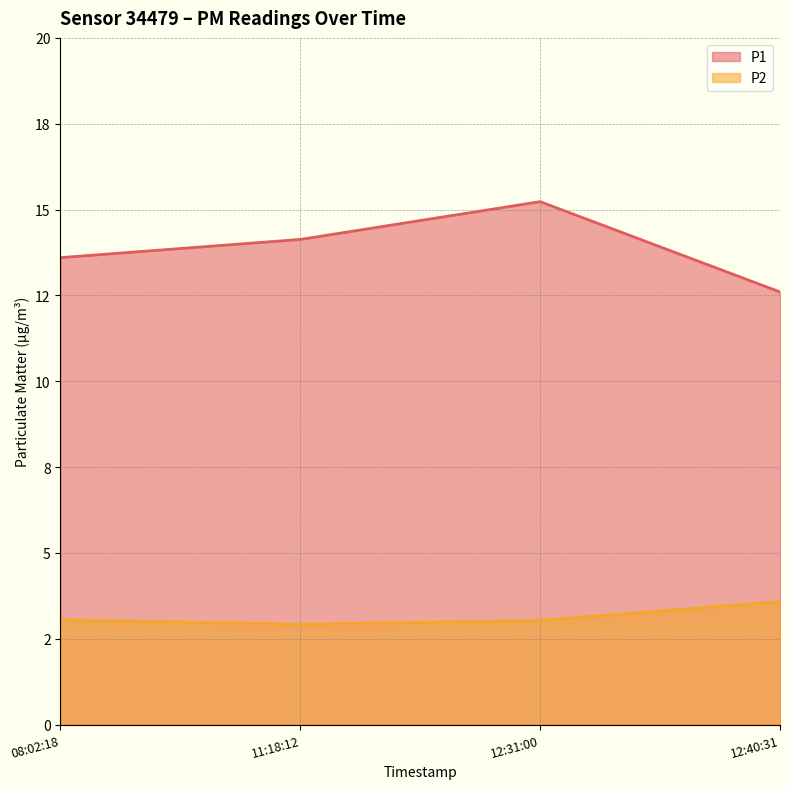

True or false: P1 and P2 cross at least once.

False